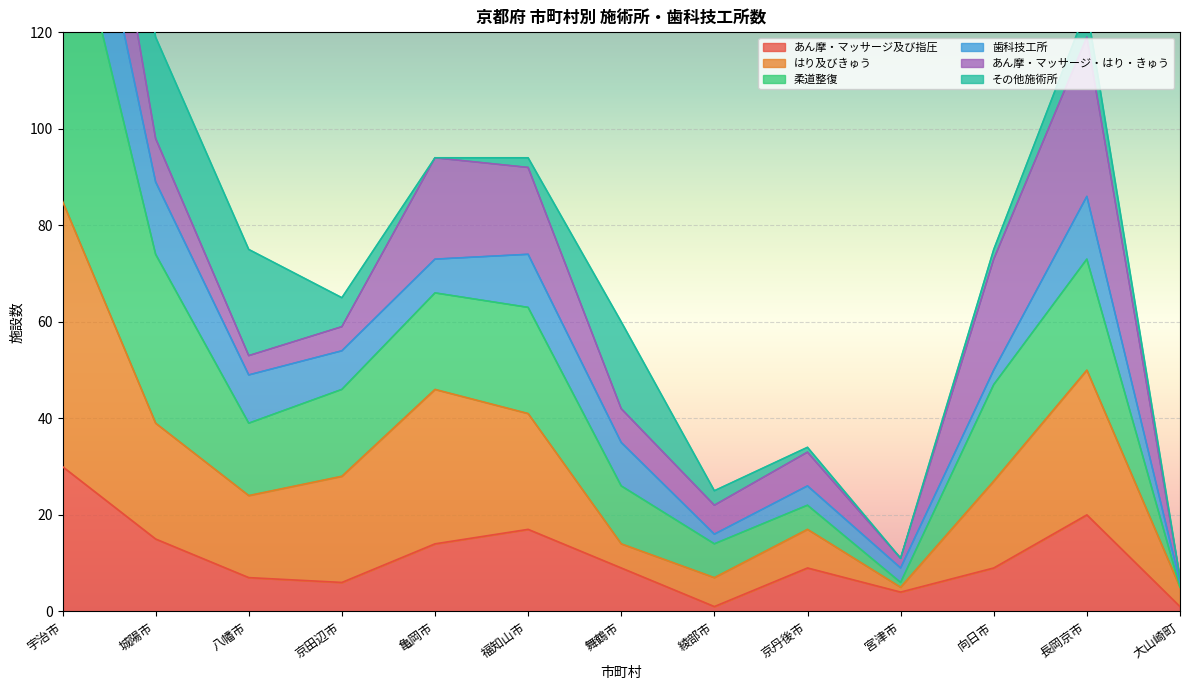

What position from the right is 福知山市?

8